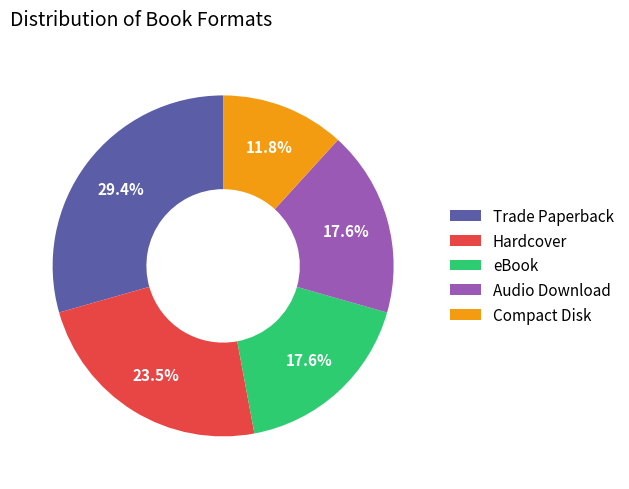

What is the ratio of the value at Compact Disk to the value at eBook?

0.7